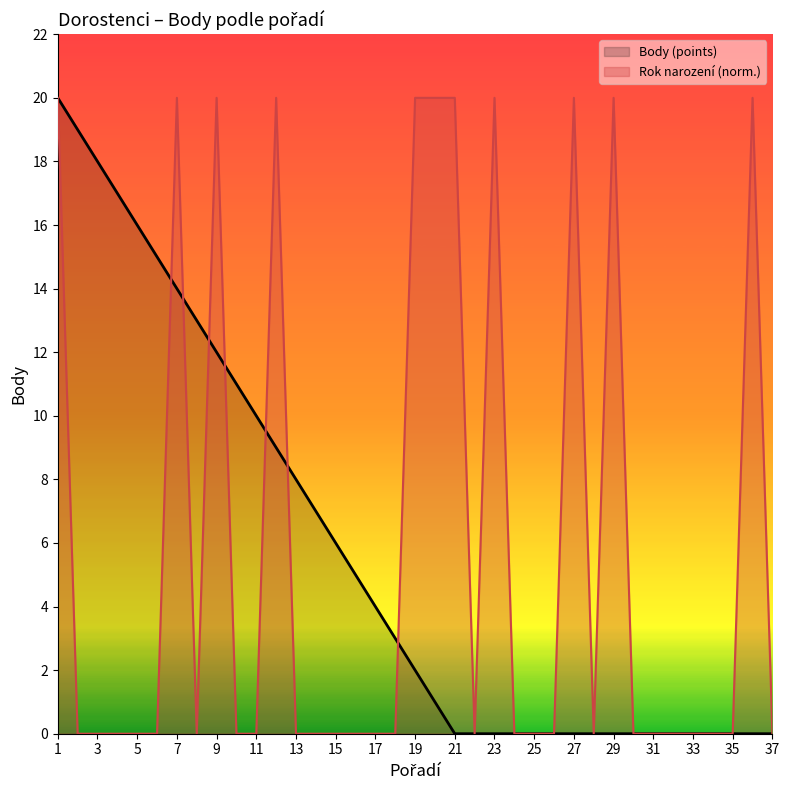

Rank the categories by value from lowest to highest.

2, 3, 4, 5, 6, 8, 10, 11, 13, 14, 15, 16, 17, 18, 22, 24, 25, 26, 28, 30, 31, 32, 33, 34, 35, 37, 1, 7, 9, 12, 19, 20, 21, 23, 27, 29, 36